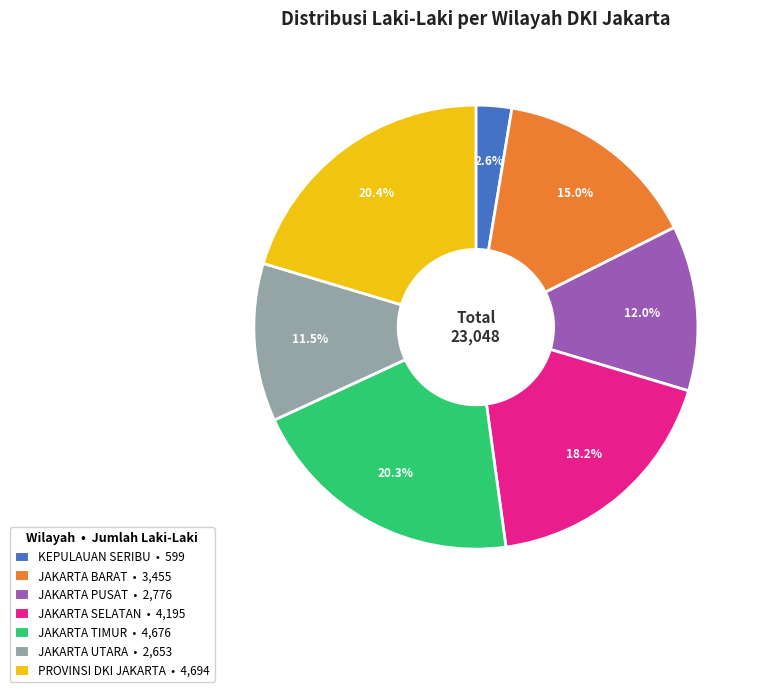

Is there a majority slice in this chart?

No